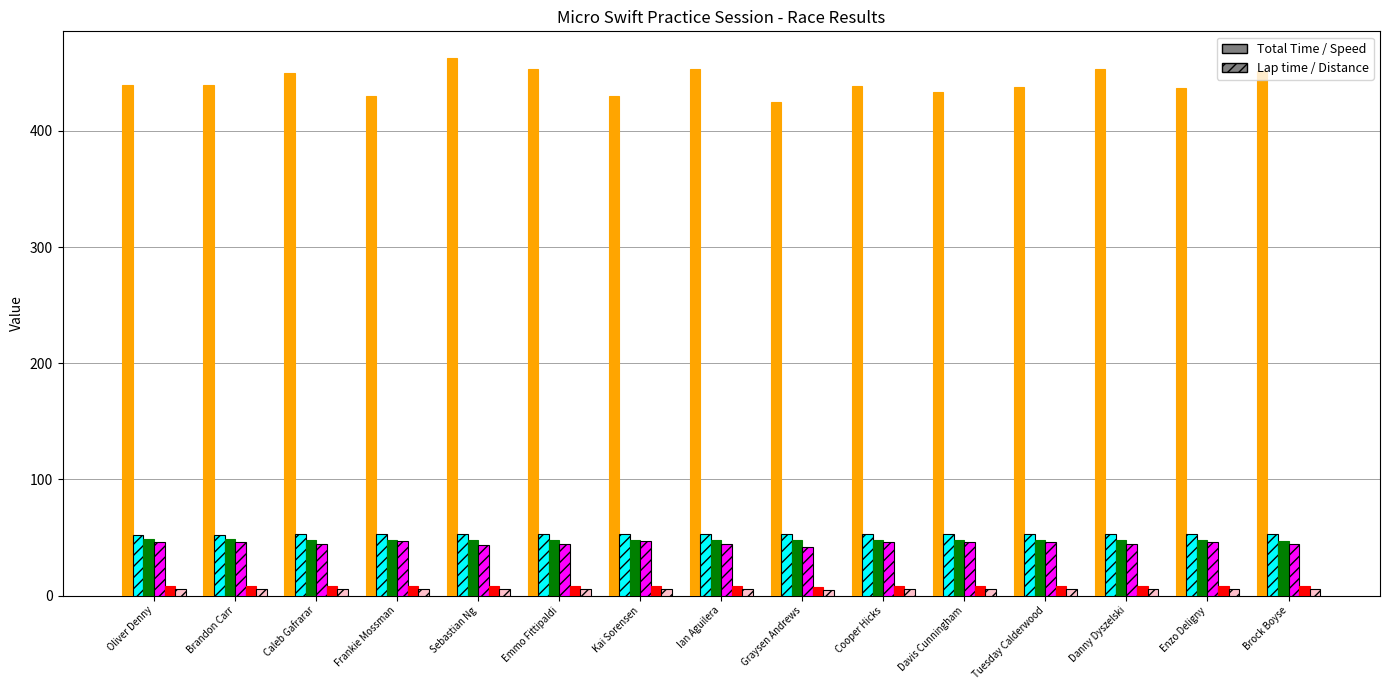

What is the greatest value displayed?

462.7